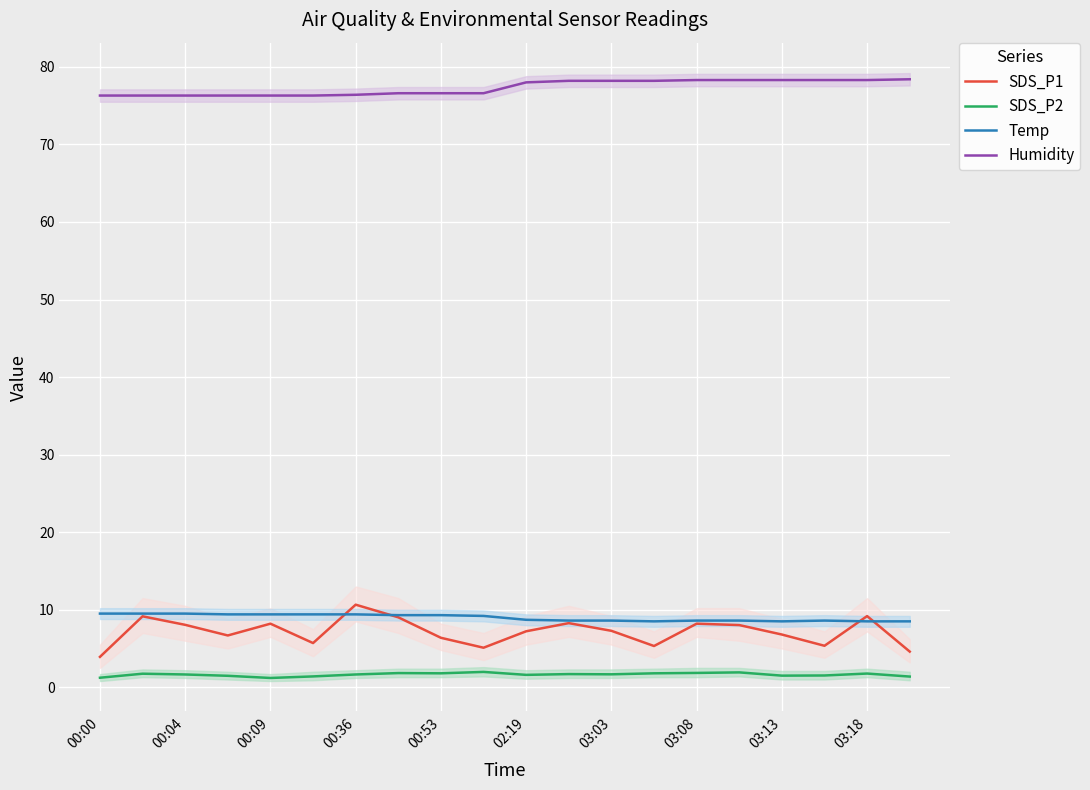

At how many categories does at least one series exceed 46?

20